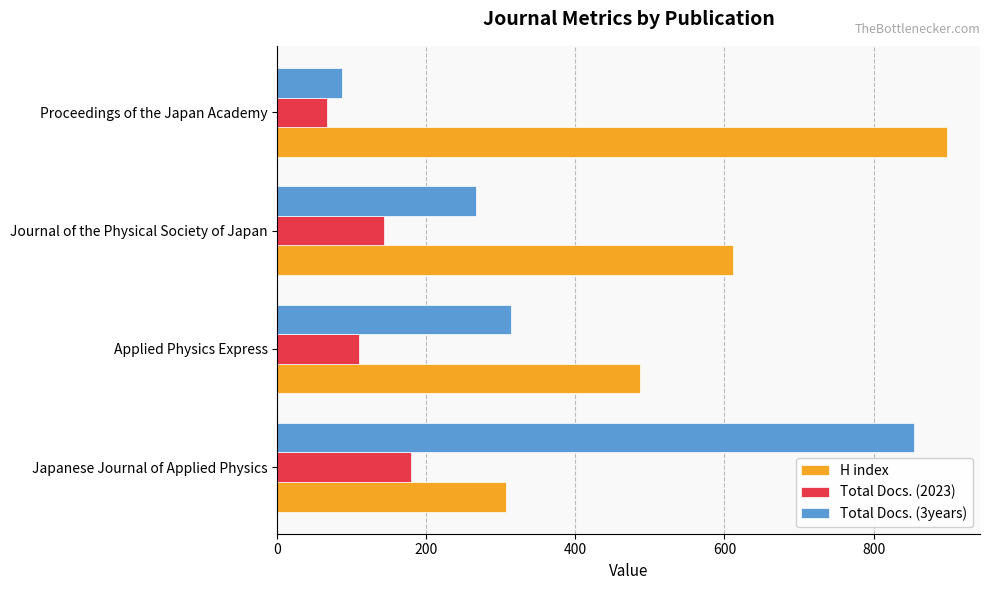

What is the sum of all H index values?

2304